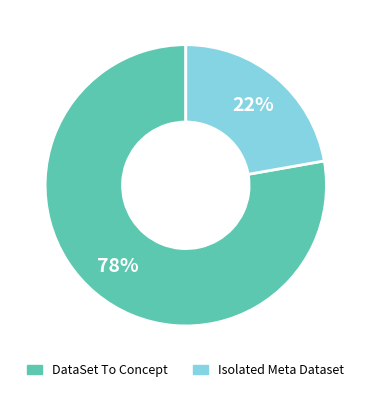

Which has a higher value, Isolated Meta Dataset or DataSet To Concept?

DataSet To Concept